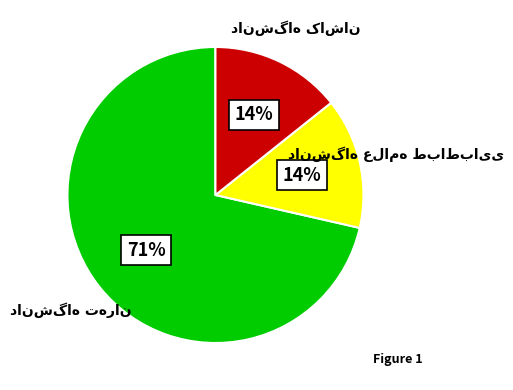

Is there a majority slice in this chart?

Yes